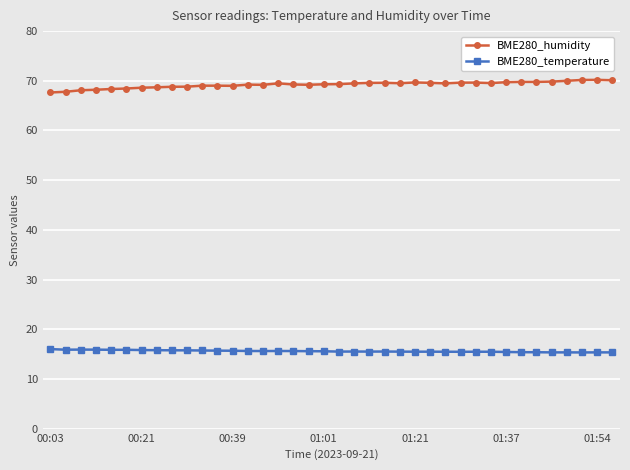

True or false: BME280_temperature has more than 2 interior local peaks.

True